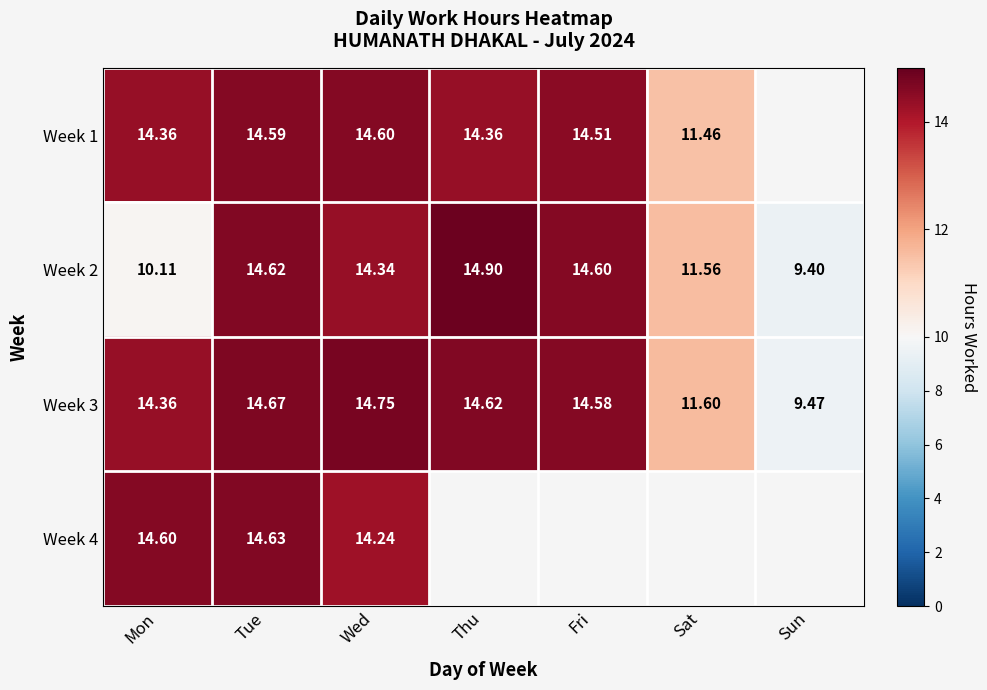

At which label does Week 3 reach its minimum?

Sun